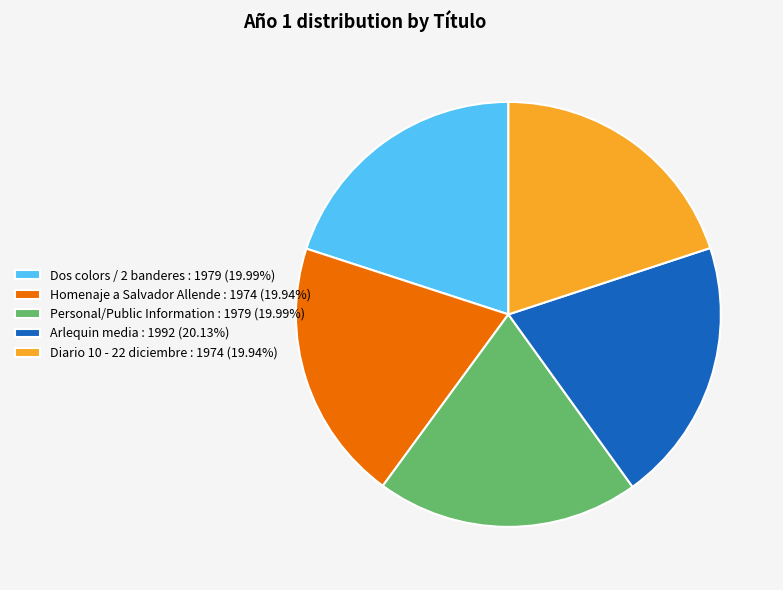

Is the sum of Homenaje a Salvador Allende : 1974 (19.94%) and Personal/Public Information : 1979 (19.99%) greater than half?

No